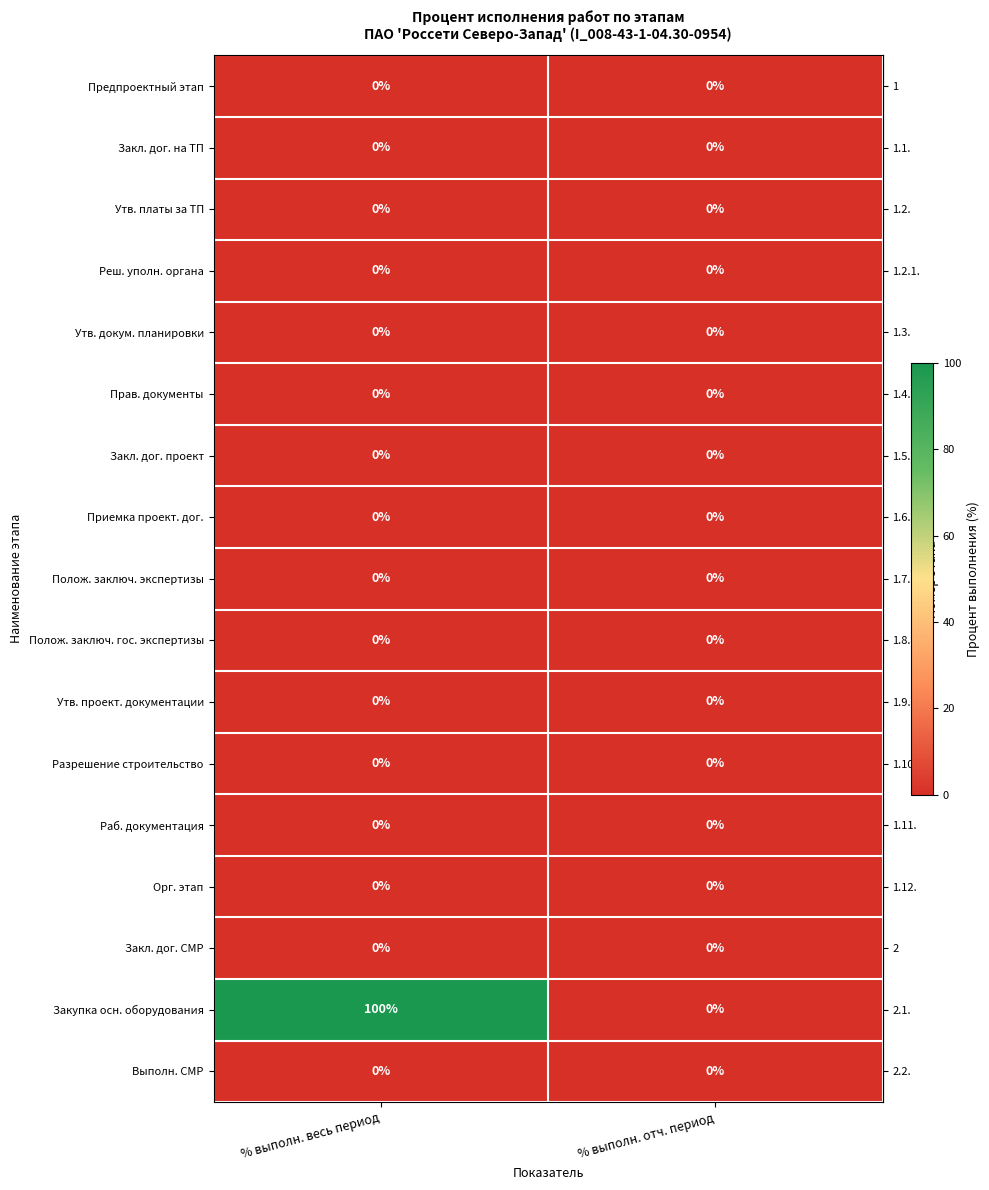

Which series has the largest total across all categories?

Закупка осн. оборудования